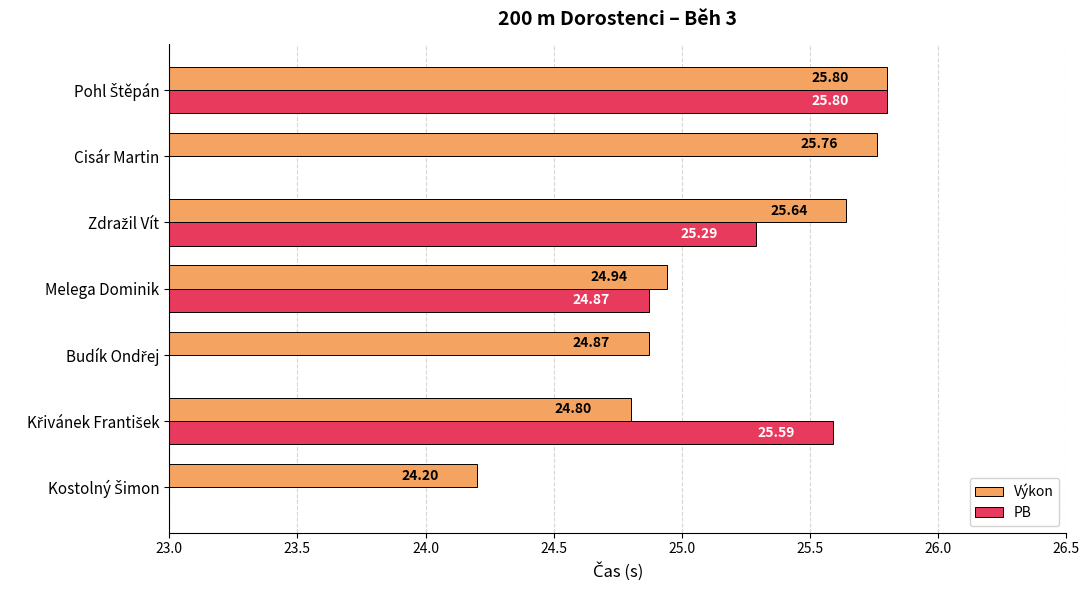

The PB series shows 37.4 at Pohl Štěpán. True or false?

False